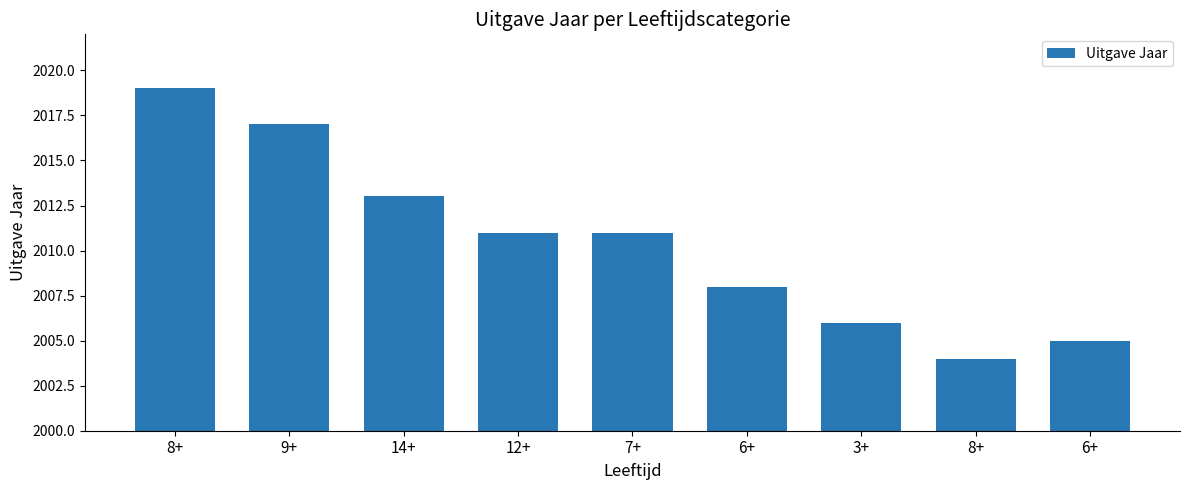

Reading right to left, transcribe all the data shown in this chart.

6+=2005	8+=2004	3+=2006	6+=2008	7+=2011	12+=2011	14+=2013	9+=2017	8+=2019